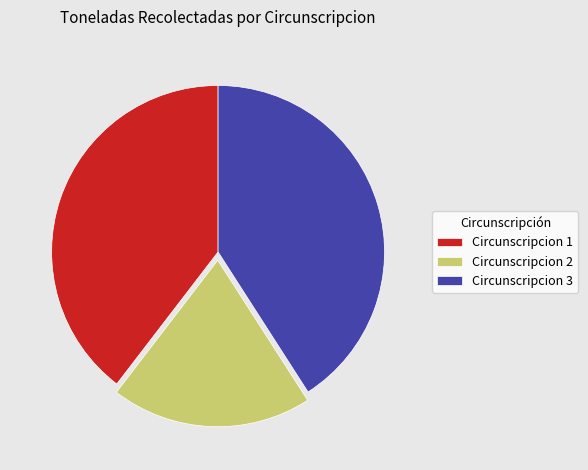

How many slices are in this pie chart?

3